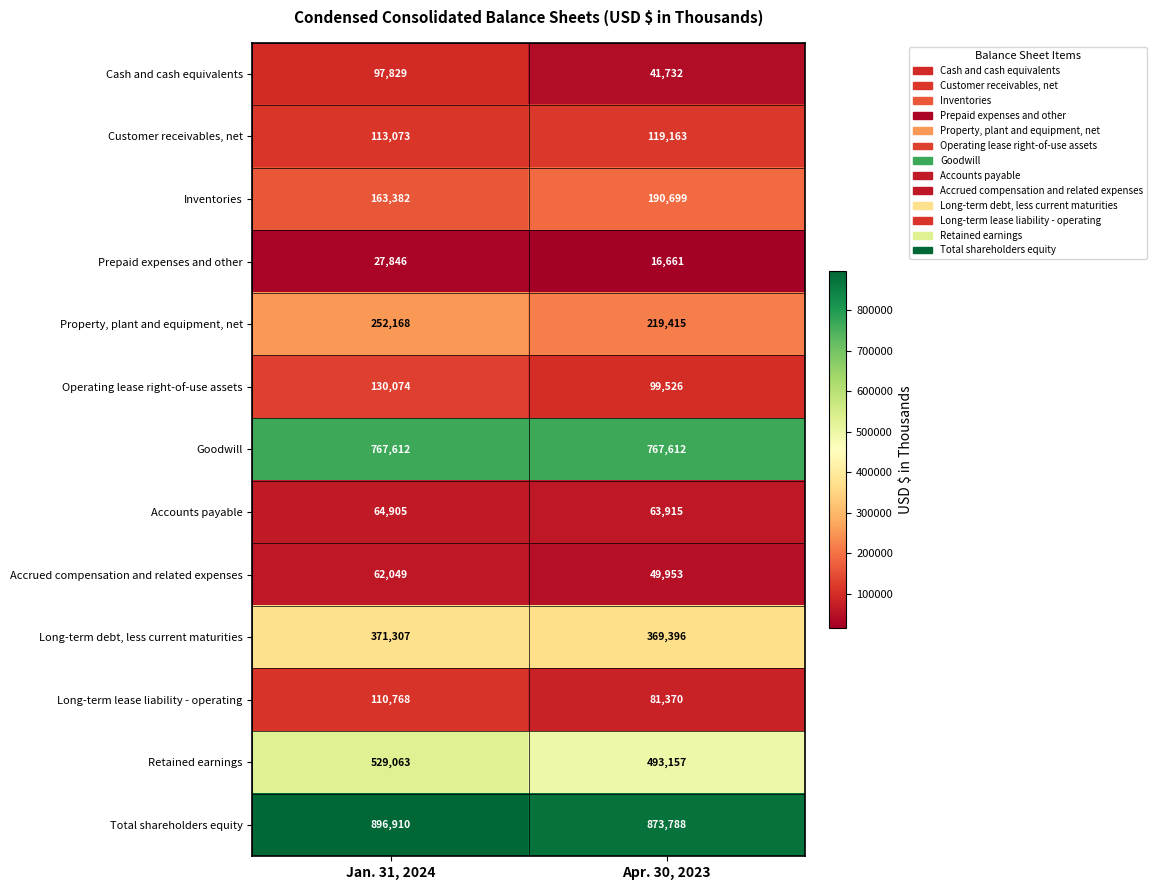

Read the Inventories value at Apr. 30, 2023, to the nearest 10.

190700